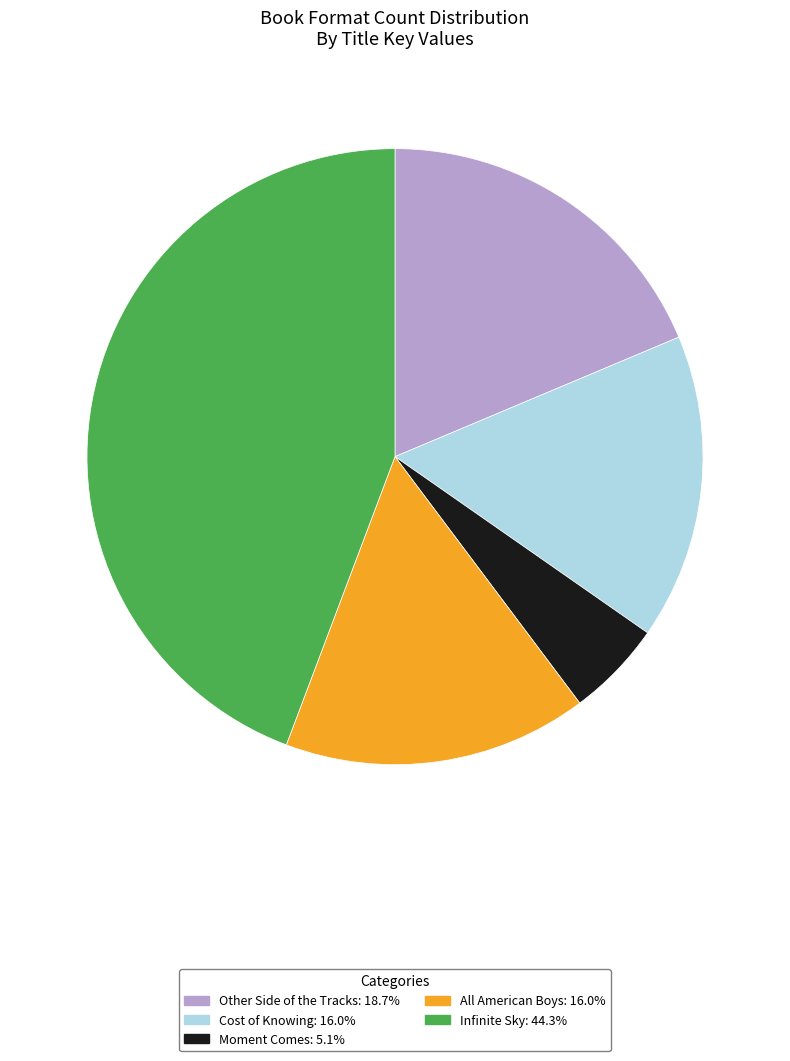

Is it true that Cost of Knowing is 16% of the pie?

True